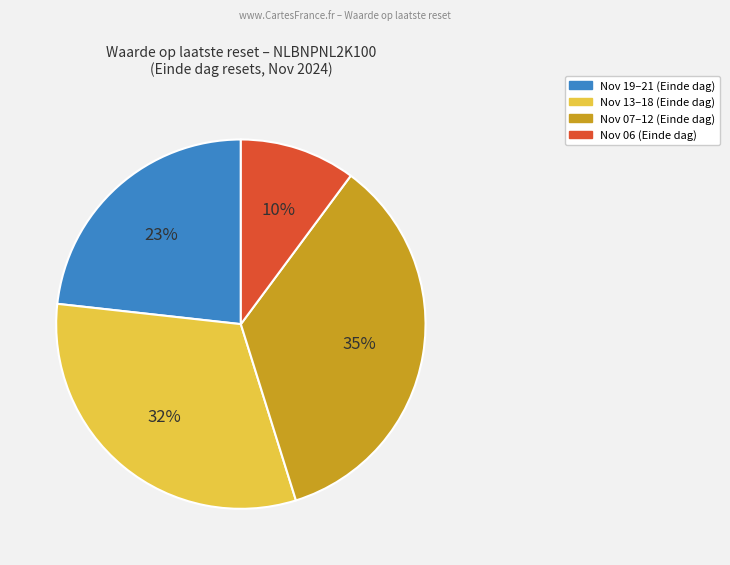

Does any single category account for the majority?

No